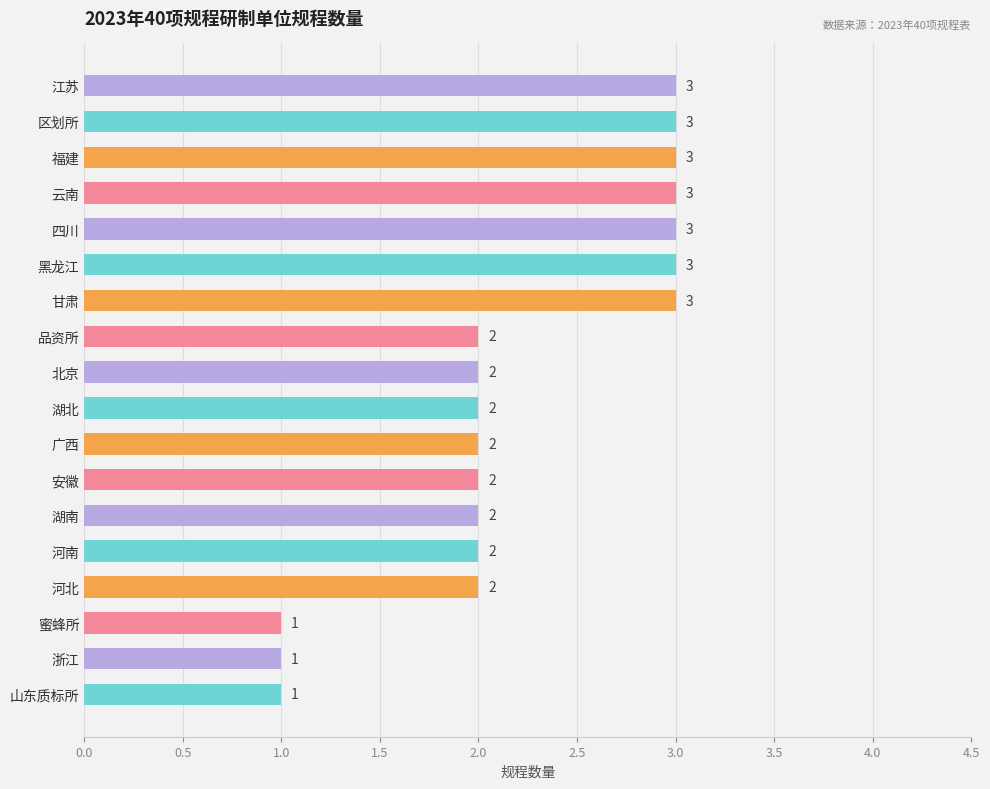

How many values are below 2?

3